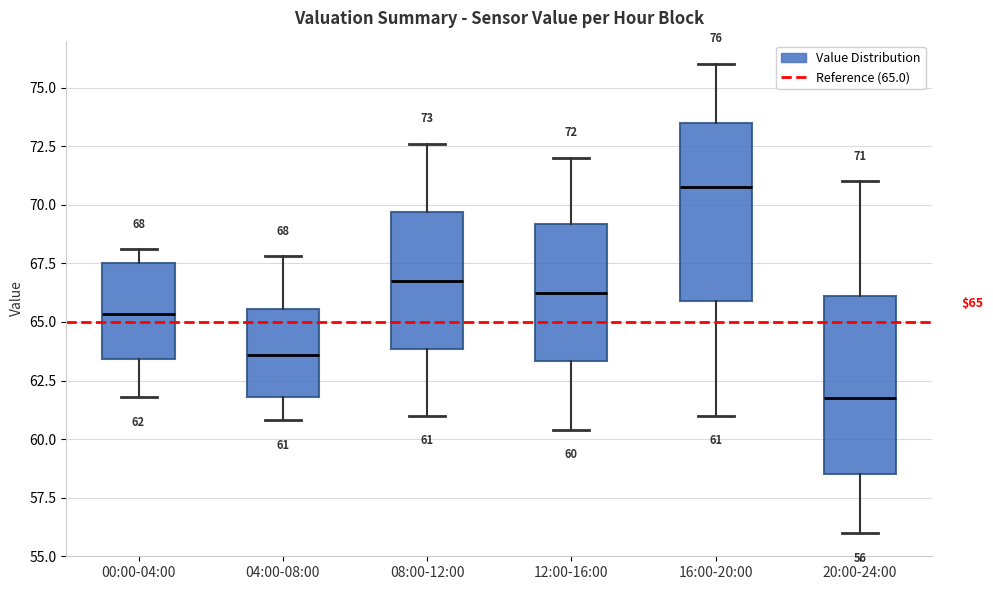

Which box has the lowest median line?

20:00-24:00